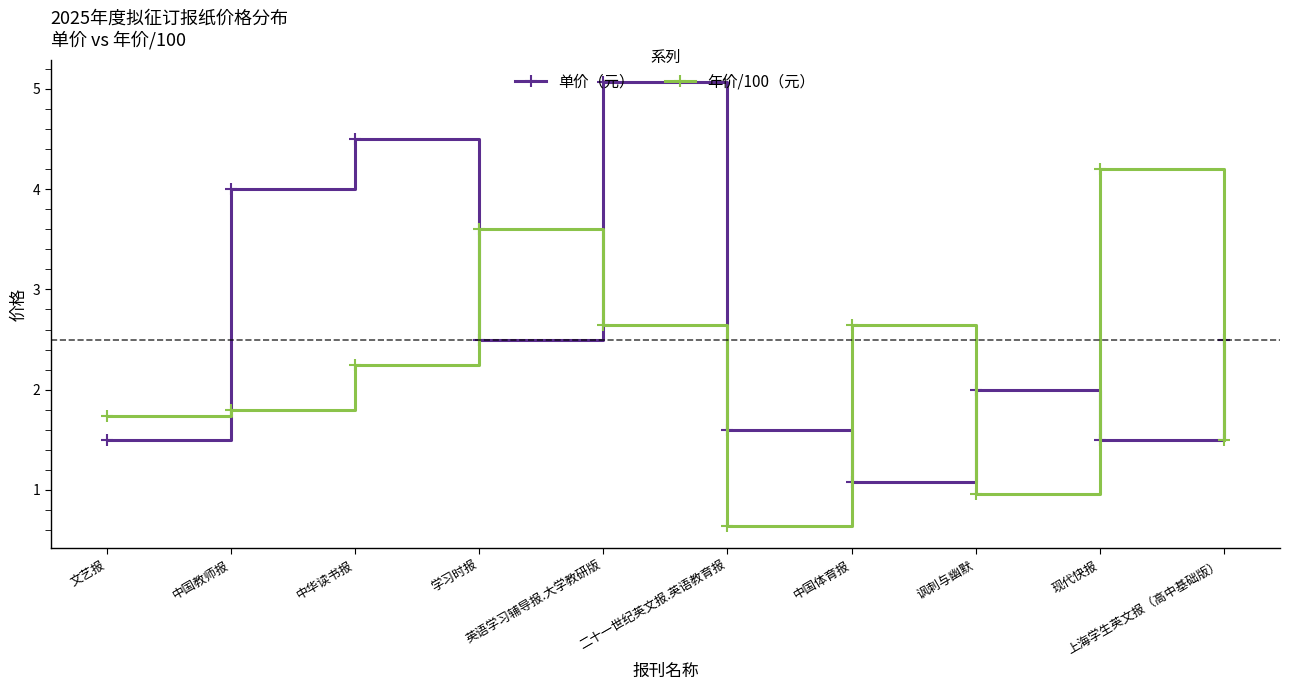

What is the label of the 2nd point from the right?

现代快报